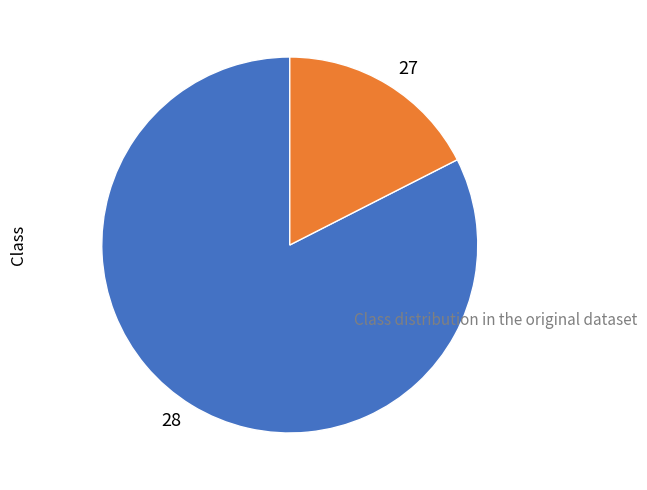

True or false: 28 accounts for 15% of the total.

False